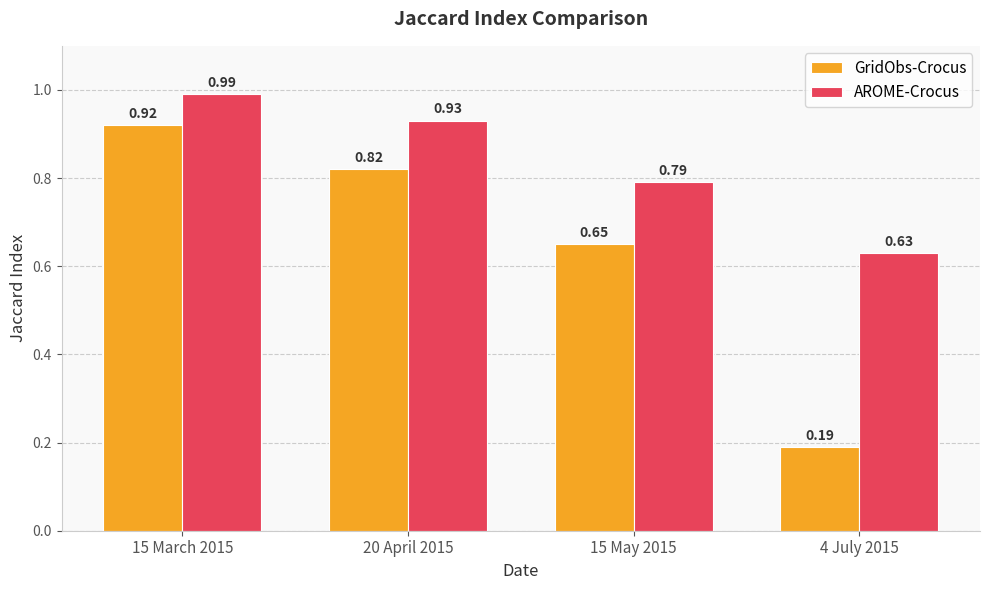

Which series changed the most between 15 March 2015 and 20 April 2015?

GridObs-Crocus